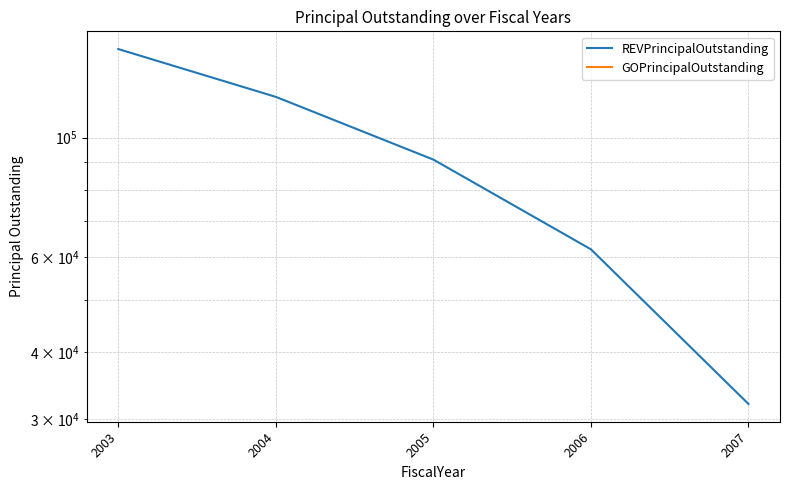

Count the REVPrincipalOutstanding values in the range 62000 to 119000.

3